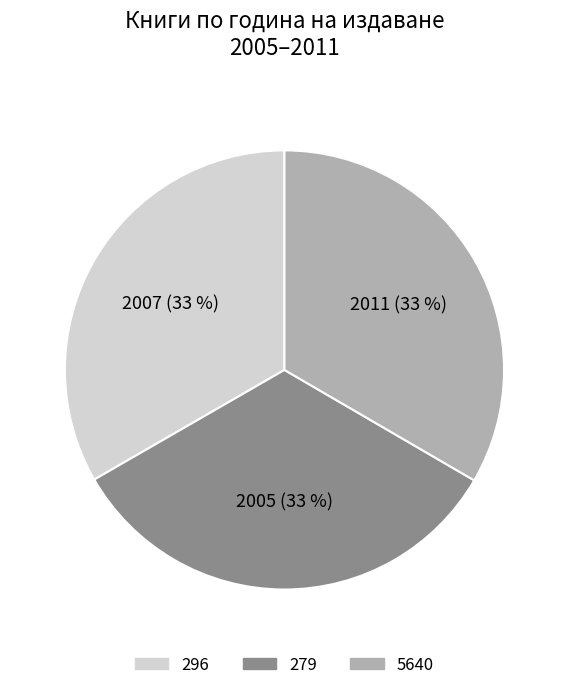

How many segments does this pie chart have?

3